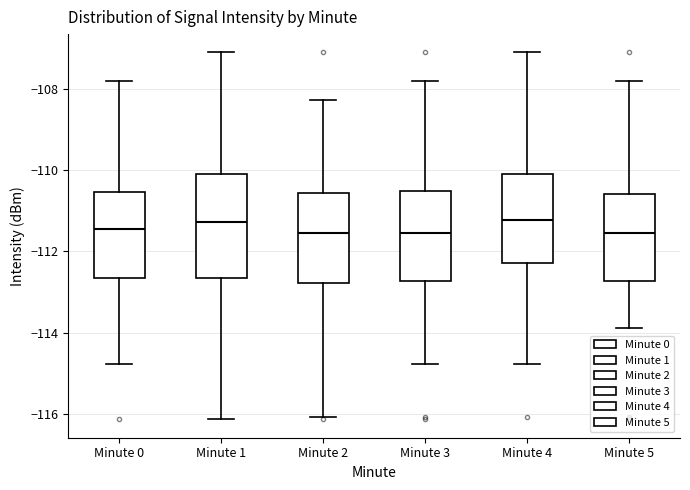

Where does the upper whisker of the box for Minute 2 end on the y-axis? The values are not printed on the chart, so give them approximately, as read against the axis.

-108.2